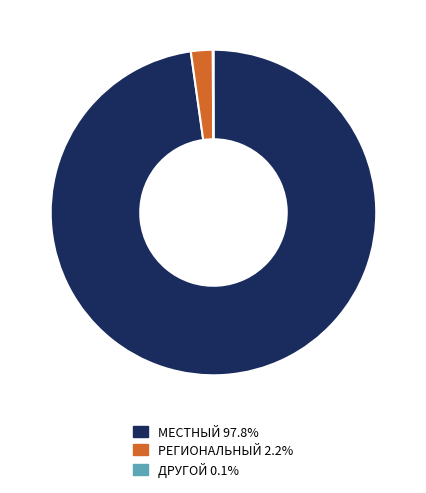

Does any single category account for the majority?

Yes